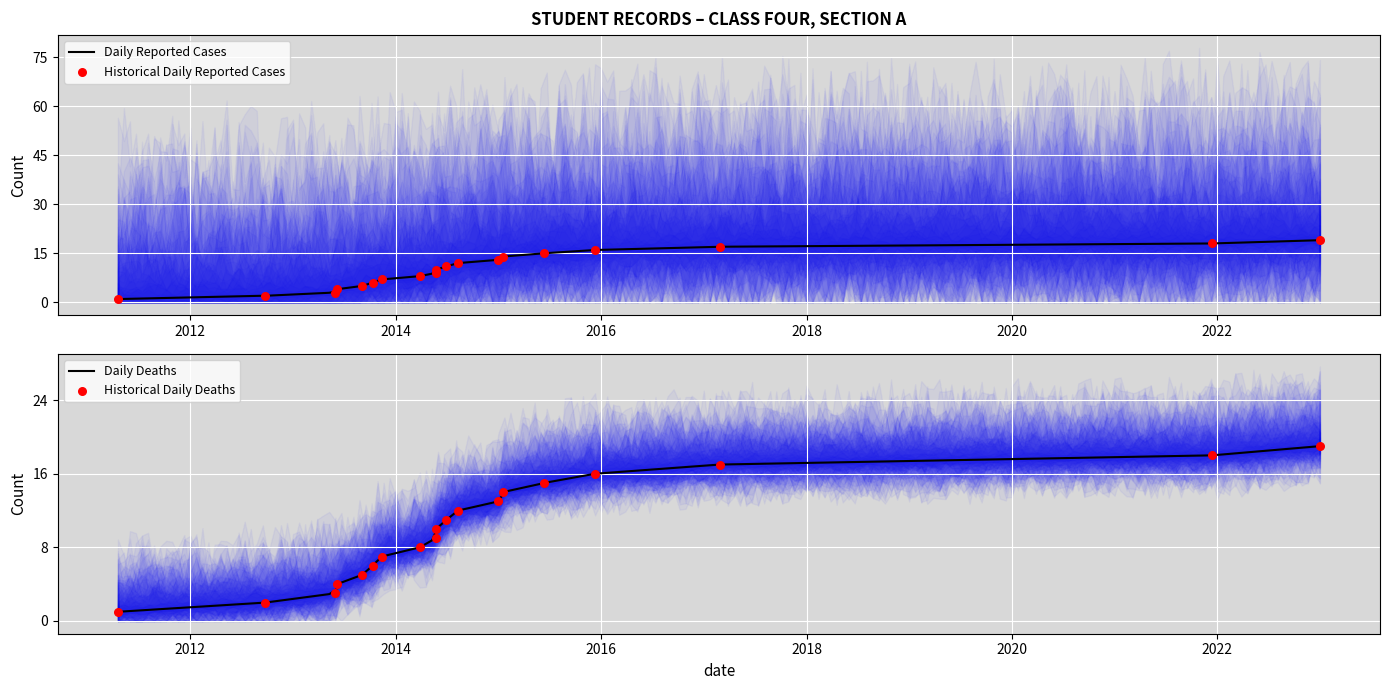

What is the maximum value for Daily Reported Cases?

19.0